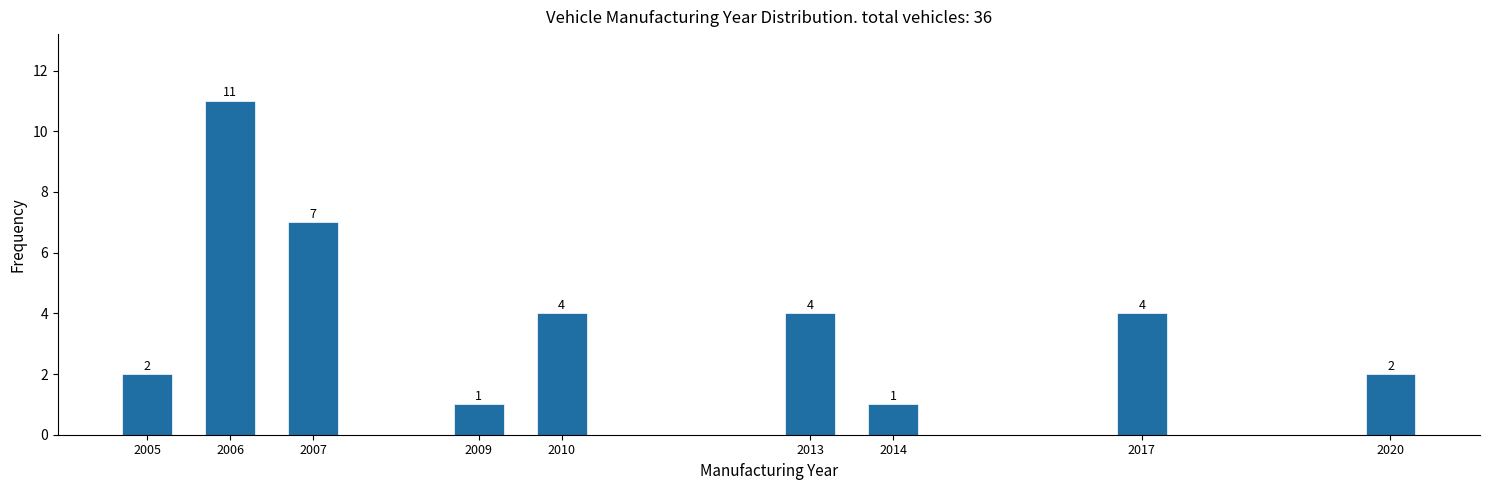

Reading left to right, list all the values displayed in this chart.

2005=2	2006=11	2007=7	2009=1	2010=4	2013=4	2014=1	2017=4	2020=2